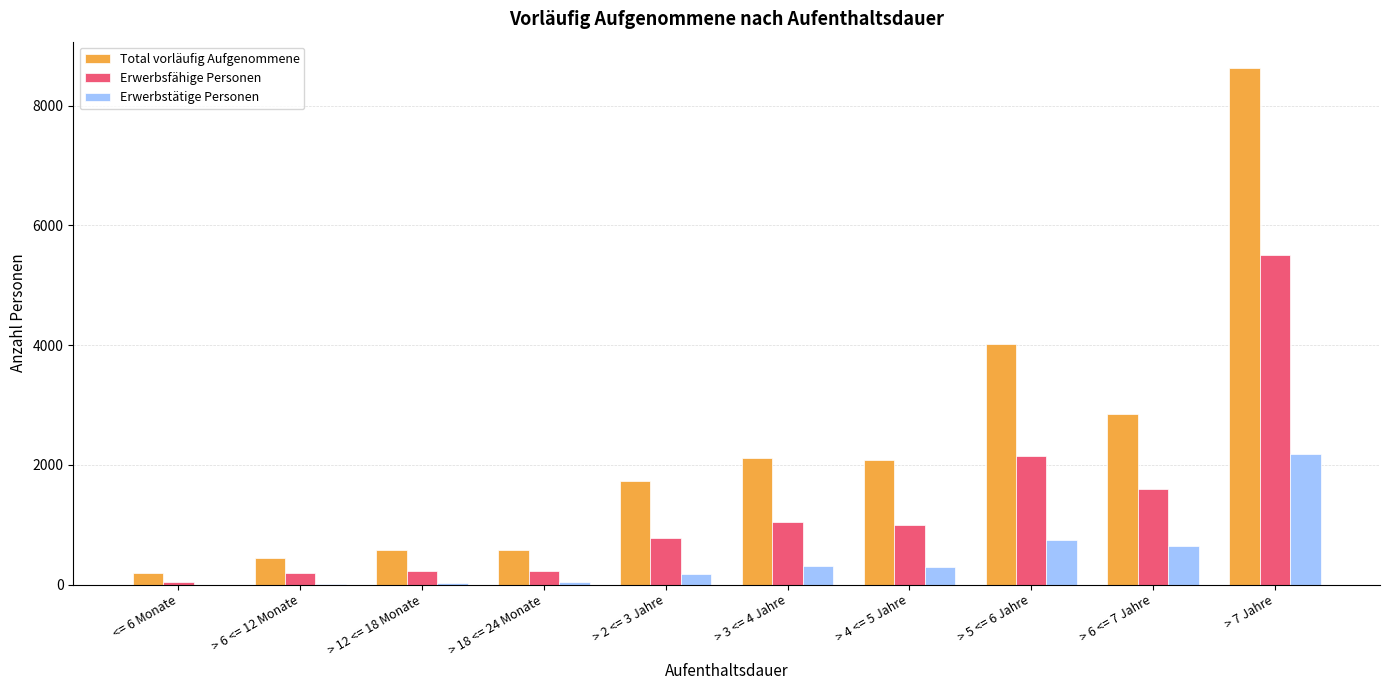

Which series has the largest total across all categories?

Total vorläufig Aufgenommene